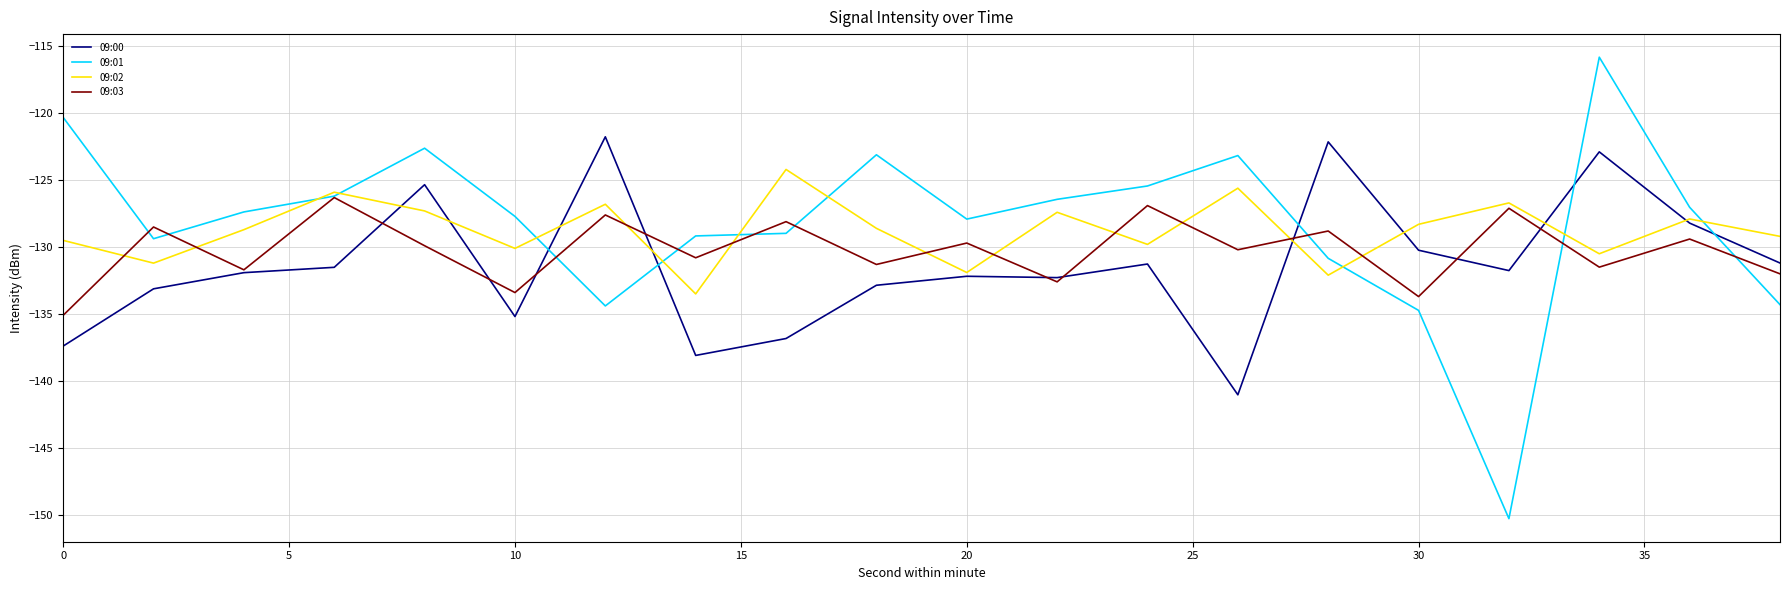

Which series has the largest range (max minus min)?

09:01